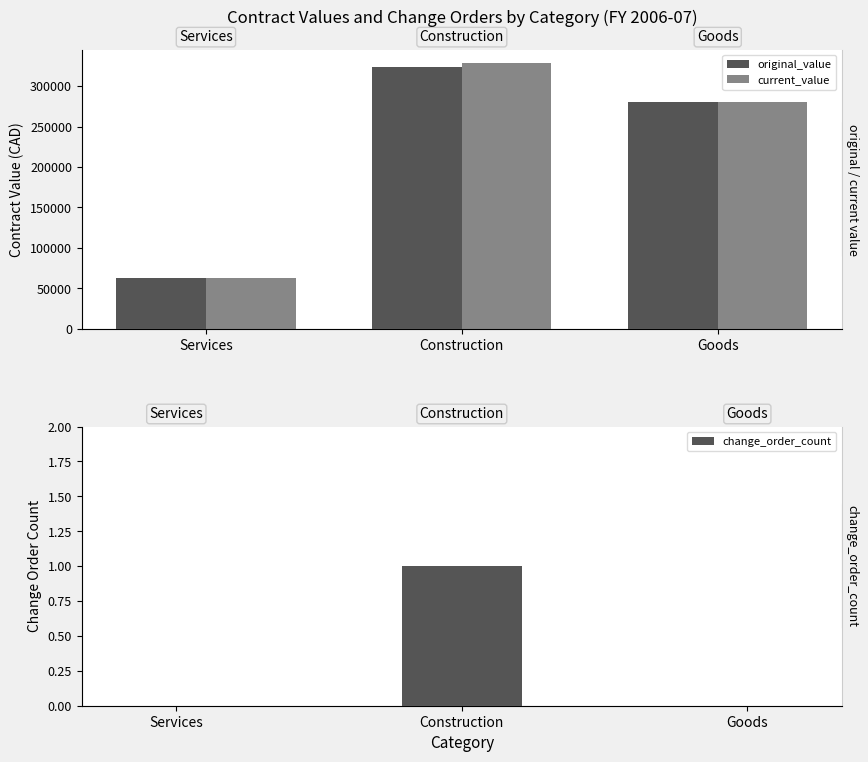

Which has a higher value, Construction or Goods?

Construction